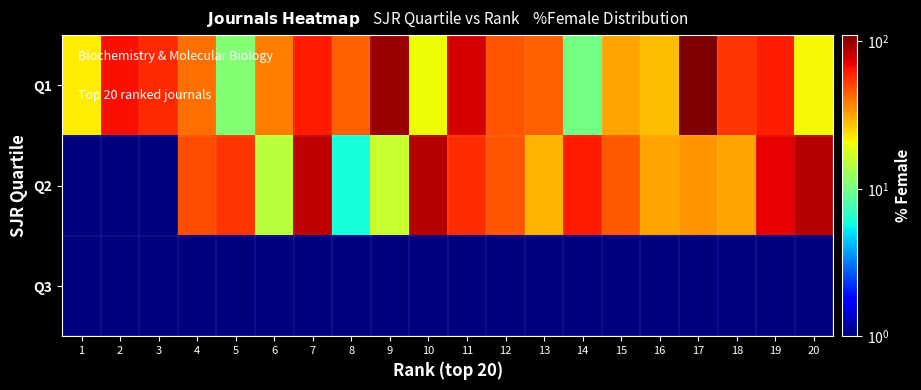

At how many categories does at least one series exceed 83?

5